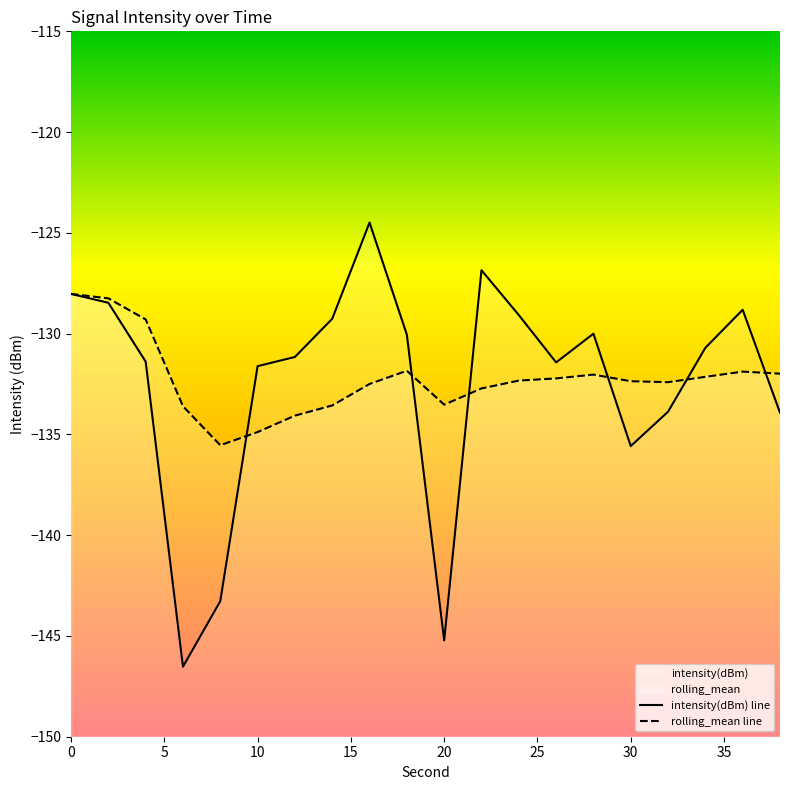

At how many categories does at least one series exceed -137?

20